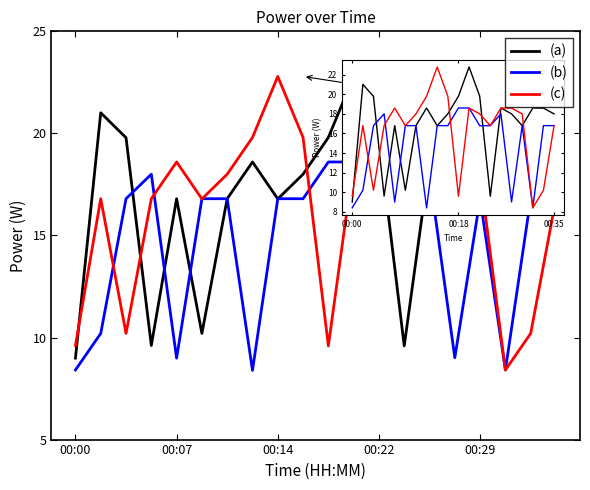

Which series has the largest range (max minus min)?

(c)